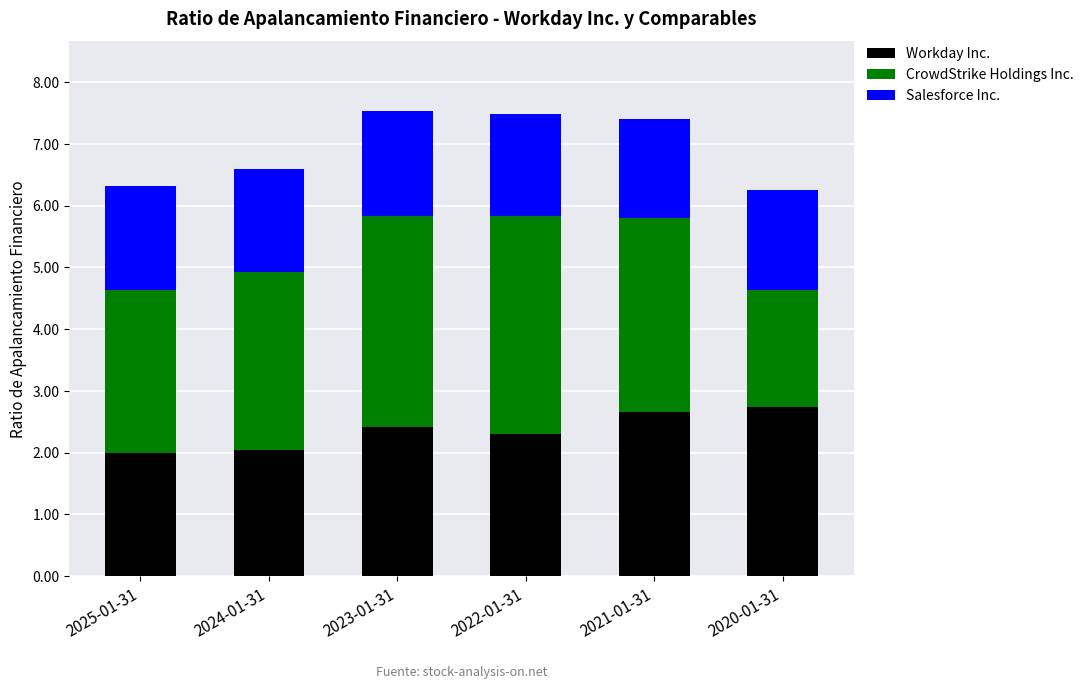

What is the total value across all series at 2022-01-31?

7.5